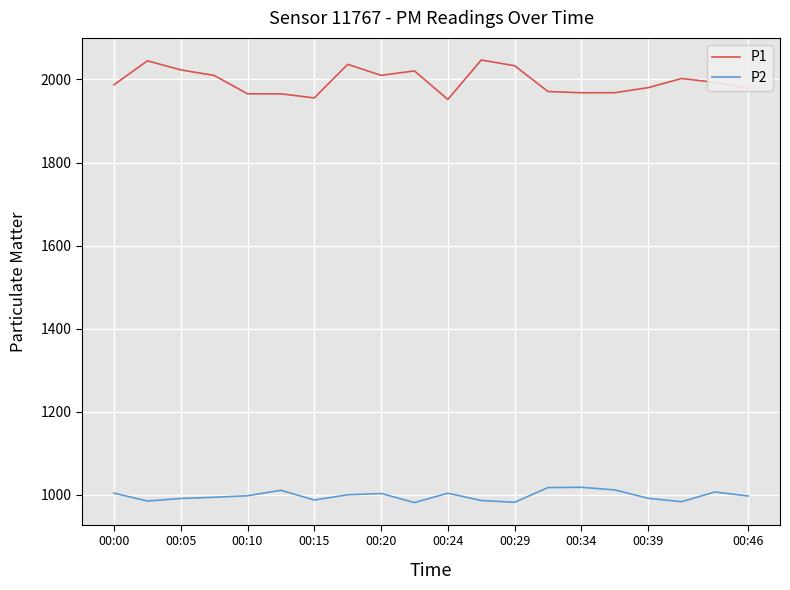

At how many categories does at least one series exceed 1769?

20